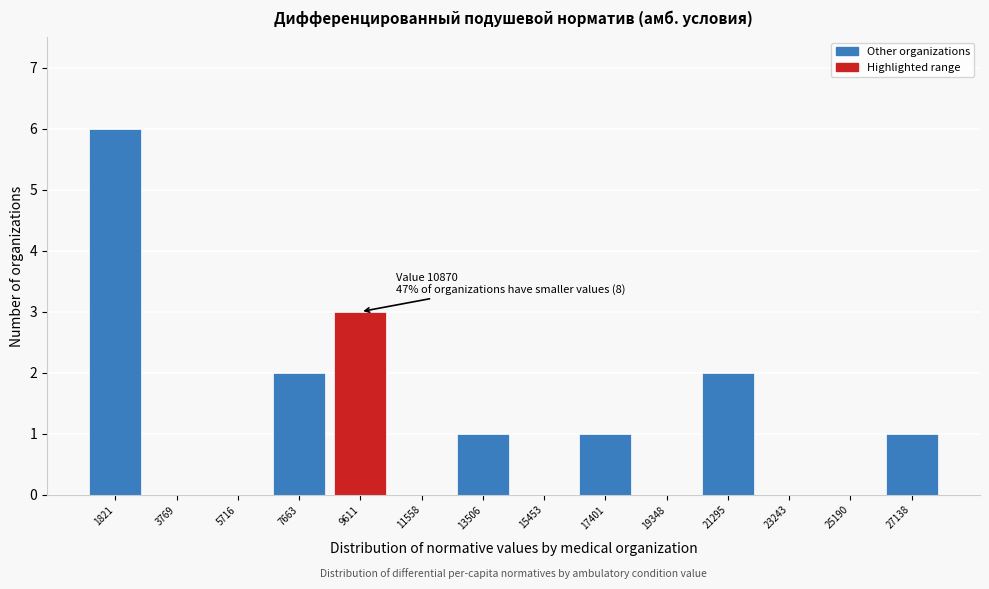

Reading left to right, list all the values displayed in this chart.

1821=6	3769=0	5716=0	7663=2	9611=3	11558=0	13506=1	15453=0	17401=1	19348=0	21295=2	23243=0	25190=0	27138=1